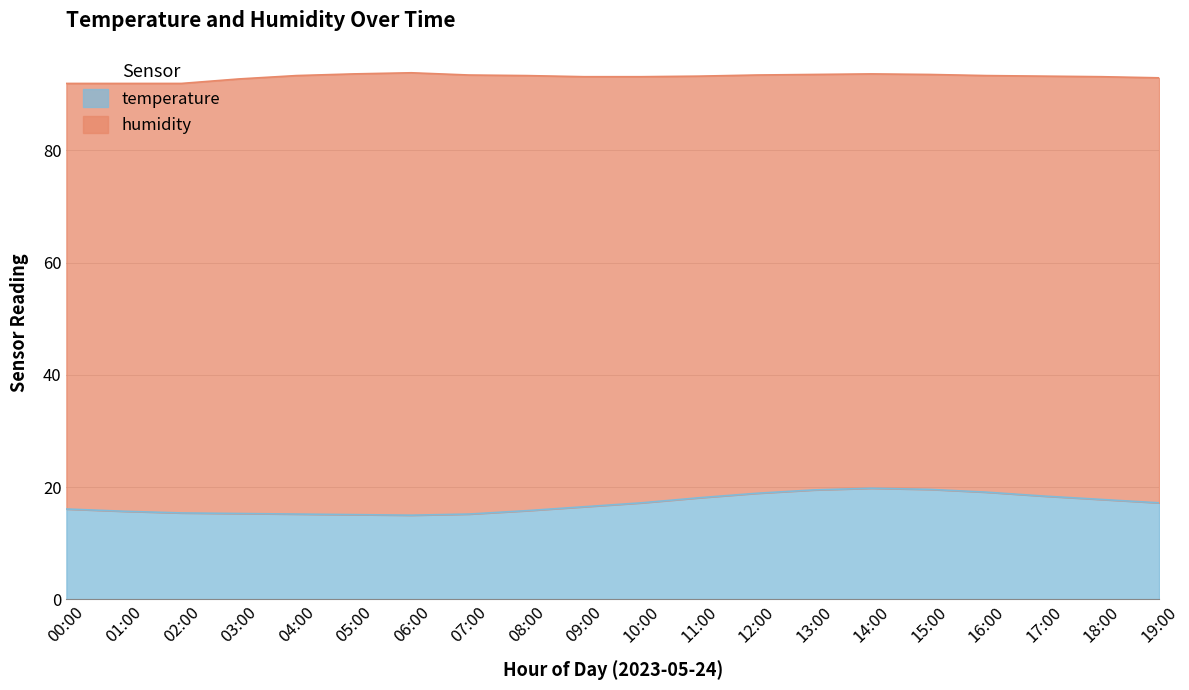

Reading right to left, extract all data points from this chart.

19:00=17.2	18:00=17.8	17:00=18.4	16:00=19.1	15:00=19.6	14:00=19.8	13:00=19.5	12:00=18.9	11:00=18.1	10:00=17.2	09:00=16.5	08:00=15.8	07:00=15.2	06:00=15.0	05:00=15.1	04:00=15.2	03:00=15.3	02:00=15.4	01:00=15.7	00:00=16.1